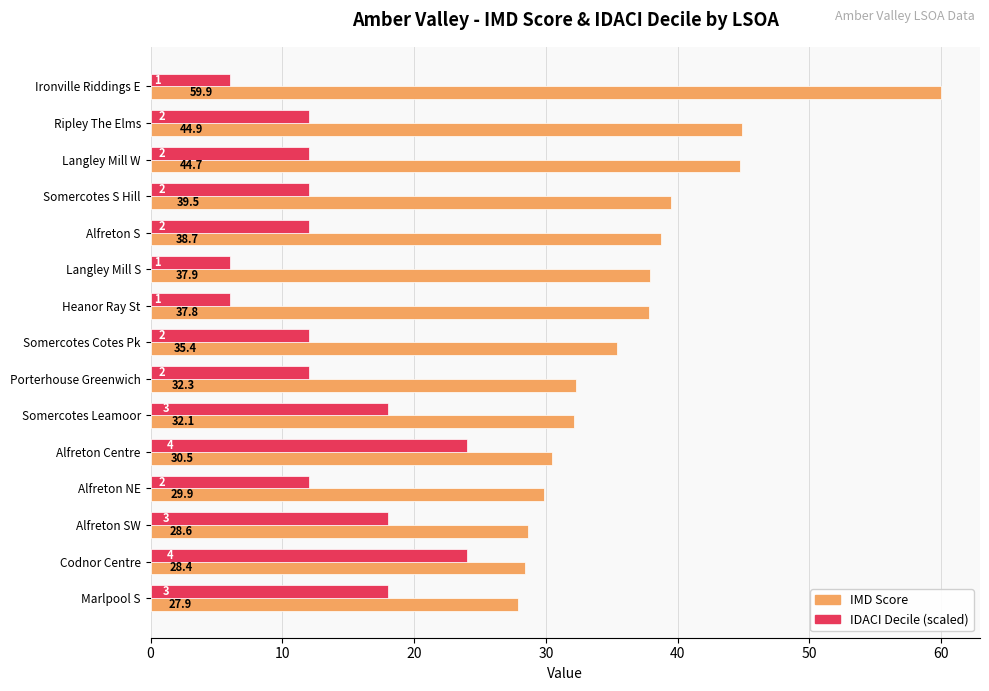

List the series in order of their overall mean, lowest first.

IDACI Decile (scaled), IMD Score